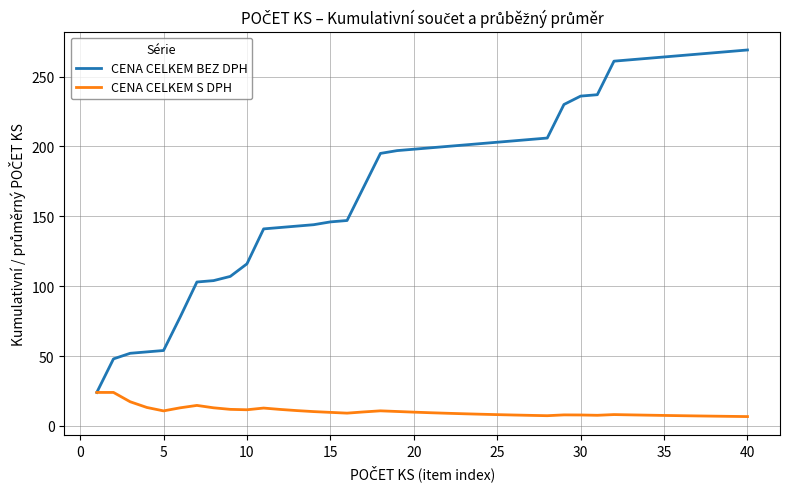

What is the minimum value for CENA CELKEM BEZ DPH?

24.0